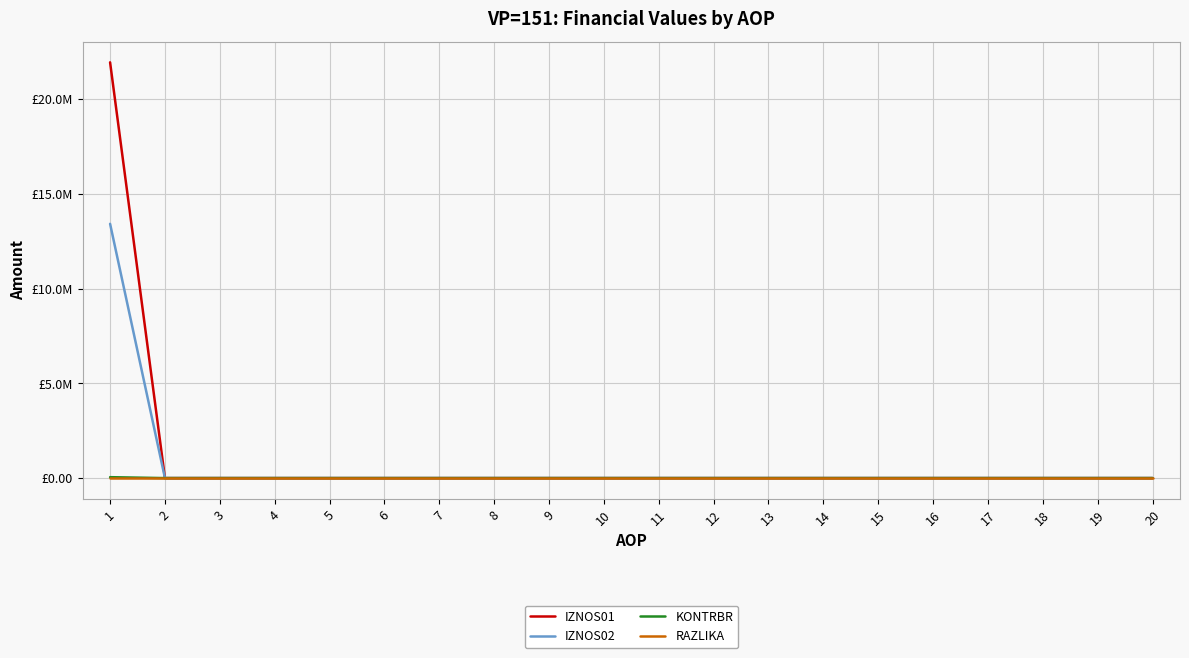

What are all the series names shown in the legend?

IZNOS01, IZNOS02, KONTRBR, RAZLIKA